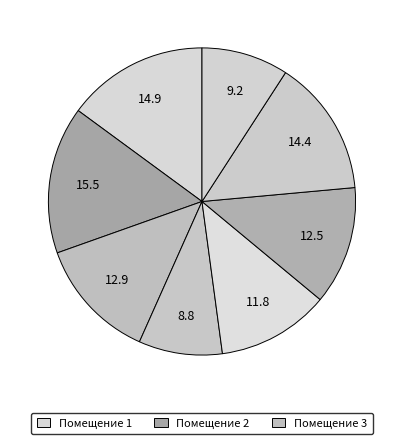

Count the number of slices in the pie.

8